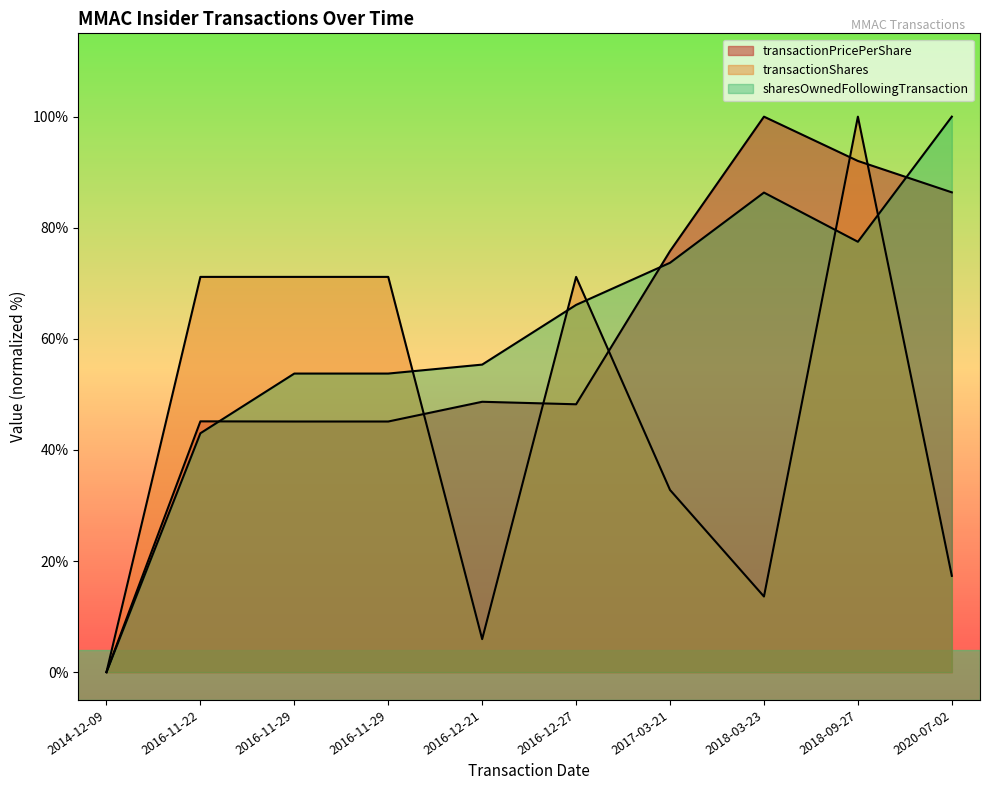

Reading left to right, extract all data points from this chart.

transactionPricePerShare: 2014-12-09=0.0	2016-11-22=45.2	2016-11-29=45.1	2016-11-29=45.1	2016-12-21=48.7	2016-12-27=48.2	2017-03-21=75.8	2018-03-23=100.0	2018-09-27=92.0	2020-07-02=86.4
transactionShares: 2014-12-09=0.0	2016-11-22=71.2	2016-11-29=71.2	2016-11-29=71.2	2016-12-21=5.9	2016-12-27=71.2	2017-03-21=32.8	2018-03-23=13.6	2018-09-27=100.0	2020-07-02=17.3
sharesOwnedFollowingTransaction: 2014-12-09=0.0	2016-11-22=43.0	2016-11-29=53.8	2016-11-29=53.8	2016-12-21=55.4	2016-12-27=66.1	2017-03-21=73.7	2018-03-23=86.3	2018-09-27=77.5	2020-07-02=100.0